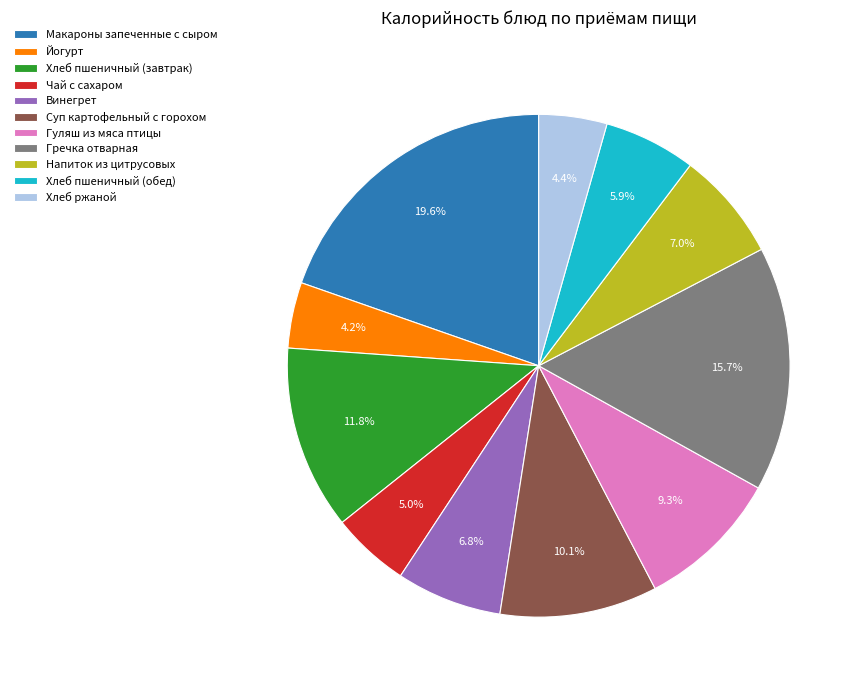

Is it true that Макароны запеченные с сыром is 20% of the pie?

True